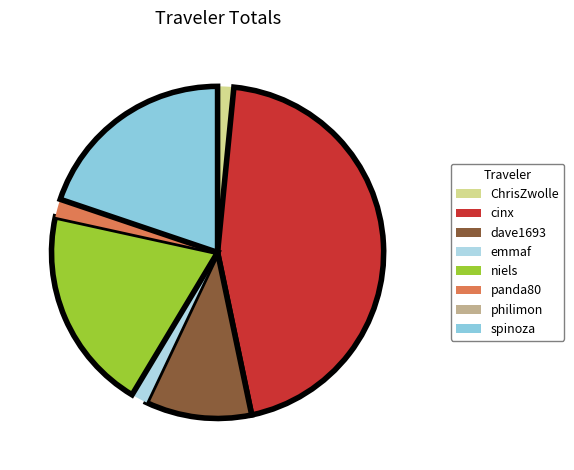

What is the largest slice in the pie chart?

cinx